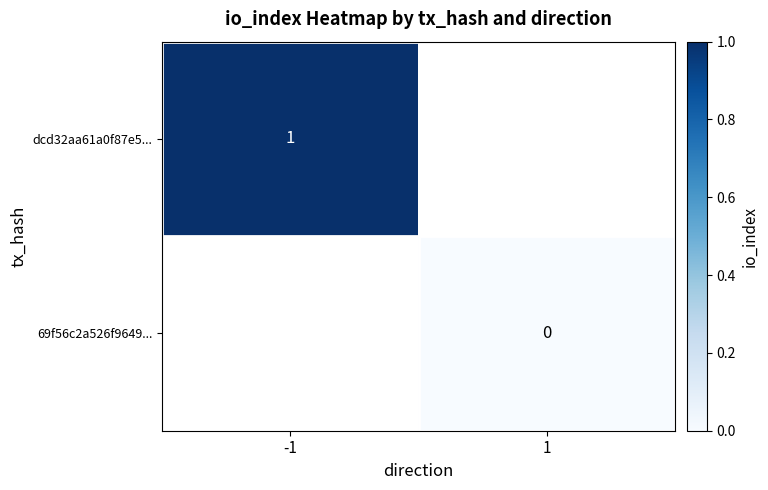

Which has a higher value, 1 or -1?

-1